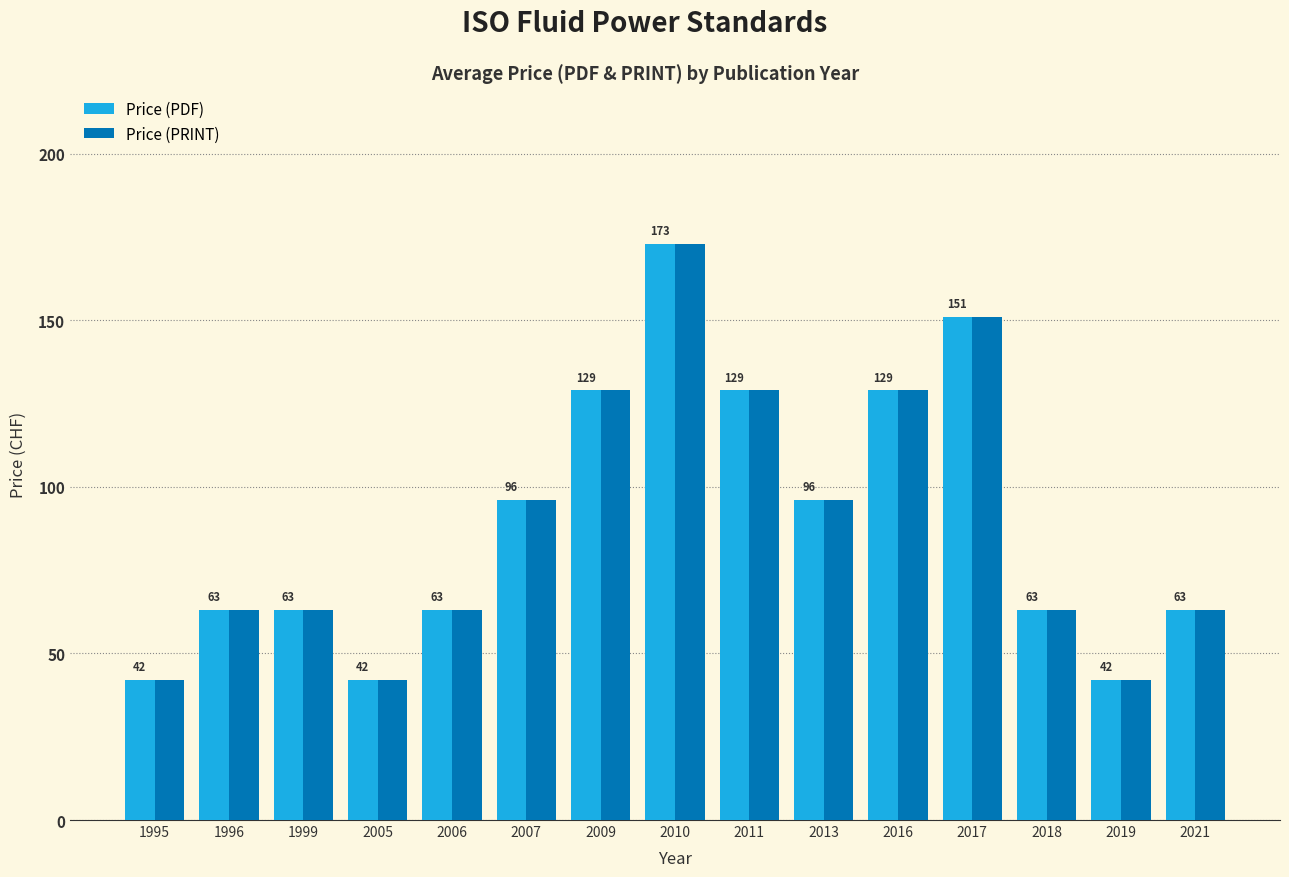

Is the value of Price (PRINT) at 2019 greater than the value of Price (PDF) at 2010?

No